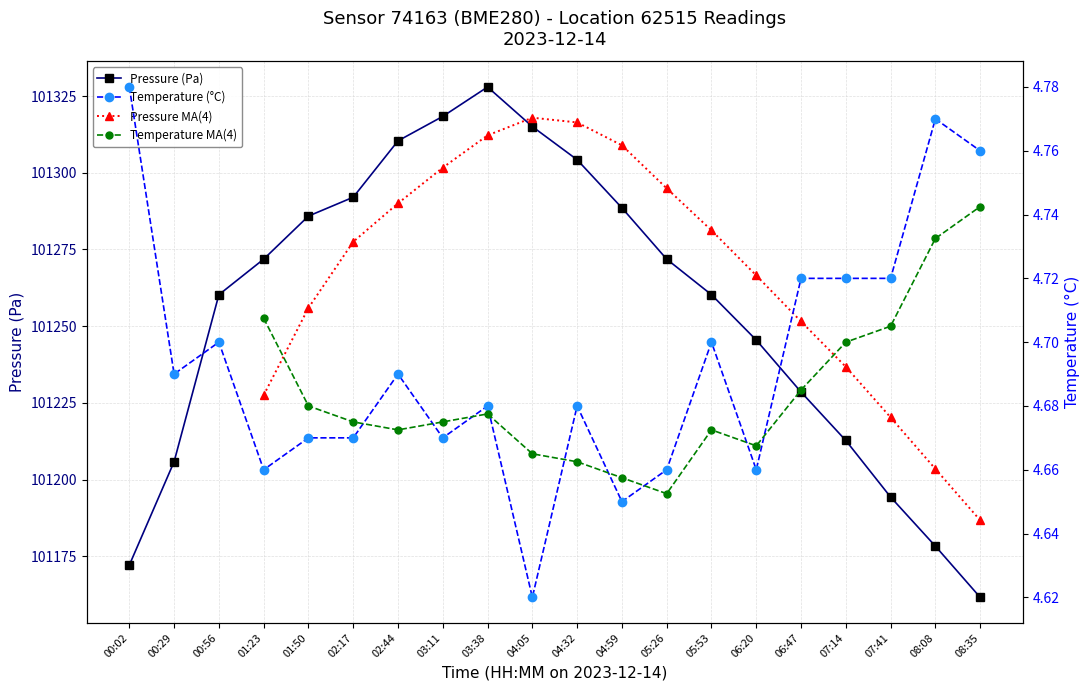

Is the value of Temperature (C) at 02:17 greater than the value of Pressure (Pa) at 08:08?

No